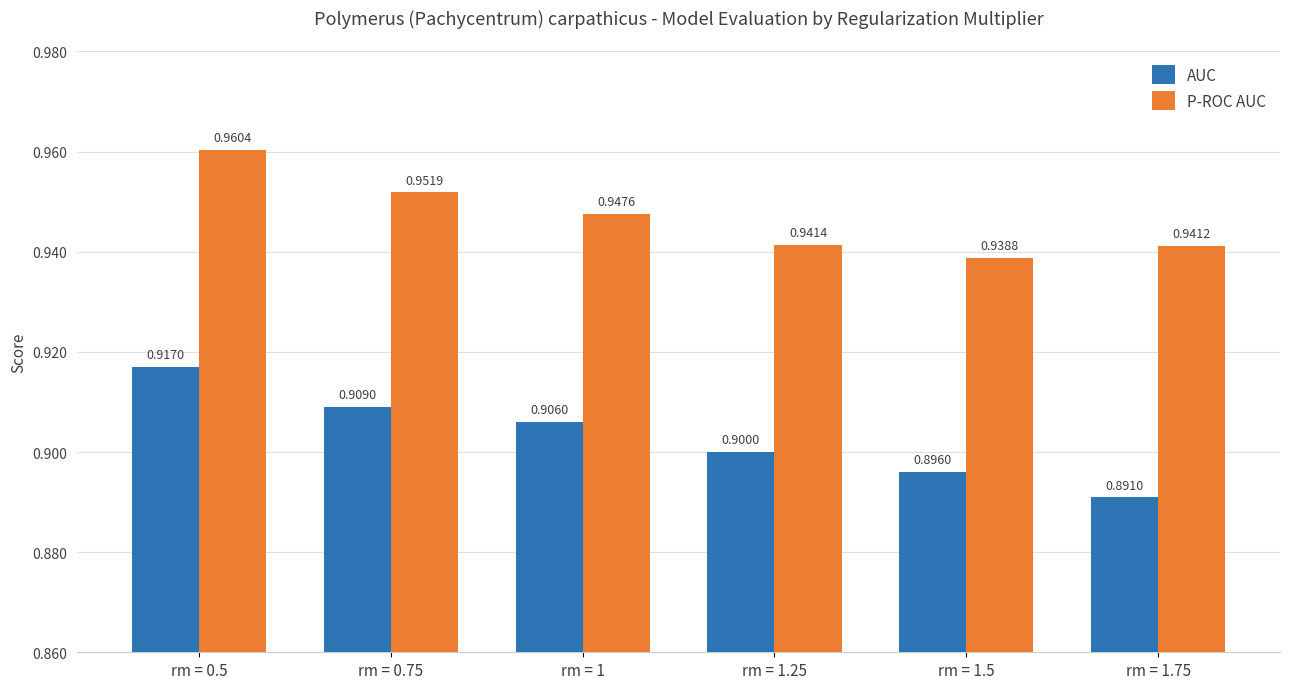

Is the value of AUC at rm = 1.25 greater than the value of P-ROC AUC at rm = 1.75?

No